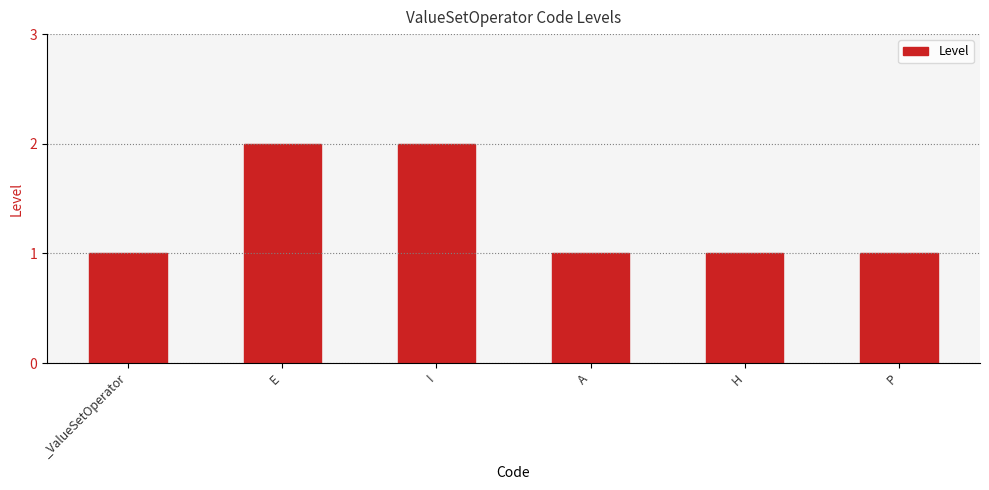

What is the average value?

1